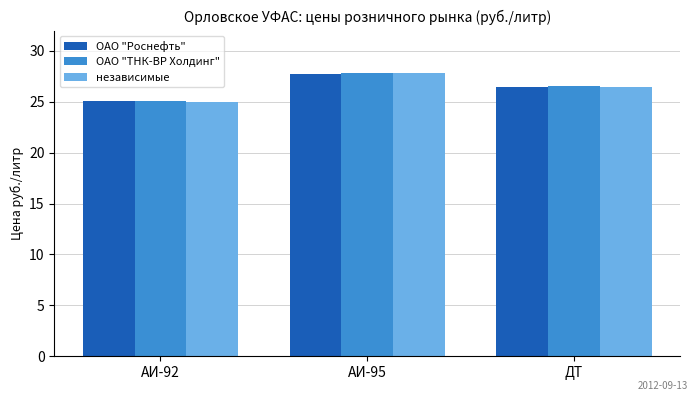

What position from the left is ДТ?

3